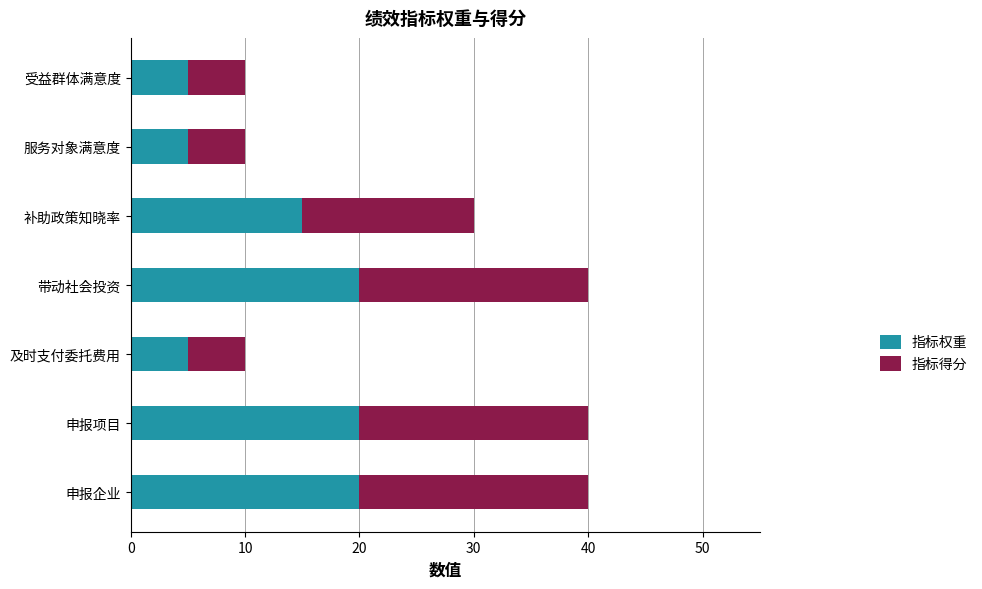

At which label is 指标权重 closest to 12?

补助政策知晓率